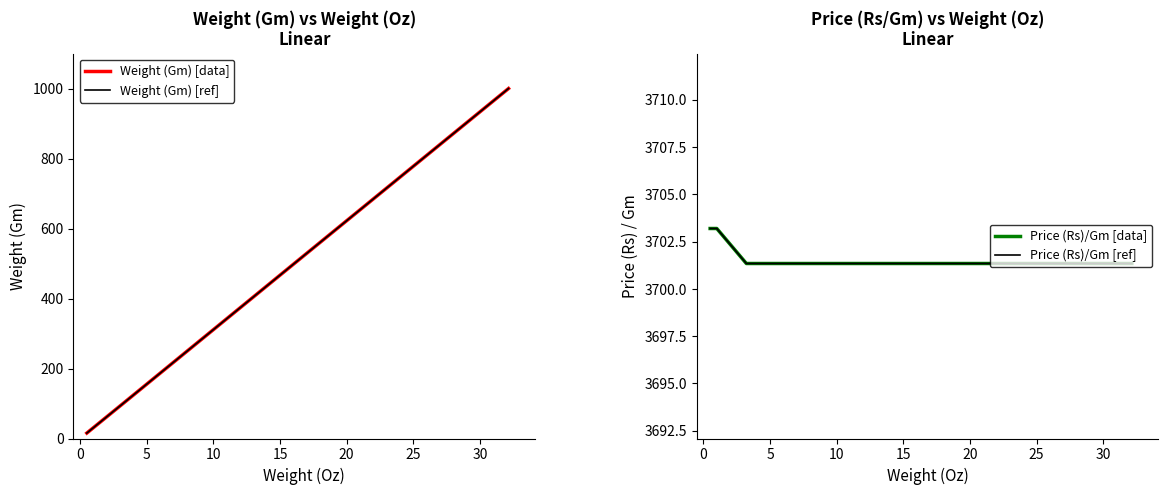

The Price (Rs)/Gm [data] series shows 3701.3 at 15. True or false?

True